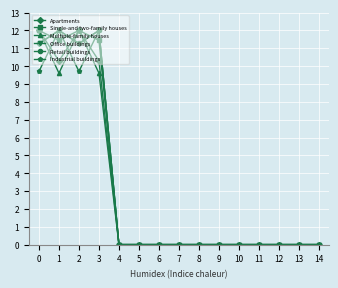

Reading left to right, list all the values displayed in this chart.

Apartments: 0=12.0	1=10.3	2=12.0	3=10.3	4=0.0	5=0.0	6=0.0	7=0.0	8=0.0	9=0.0	10=0.0	11=0.0	12=0.0	13=0.0	14=0.0
Single-and two-family houses: 0=12.0	1=11.4	2=12.0	3=11.4	4=0.0	5=0.0	6=0.0	7=0.0	8=0.0	9=0.0	10=0.0	11=0.0	12=0.0	13=0.0	14=0.0
Multiple-family houses: 0=12.0	1=9.6	2=12.0	3=9.6	4=0.0	5=0.0	6=0.0	7=0.0	8=0.0	9=0.0	10=0.0	11=0.0	12=0.0	13=0.0	14=0.0
Office buildings: 0=11.3	1=12.0	2=11.3	3=12.0	4=0.0	5=0.0	6=0.0	7=0.0	8=0.0	9=0.0	10=0.0	11=0.0	12=0.0	13=0.0	14=0.0
Retail buildings: 0=11.3	1=12.0	2=11.3	3=12.0	4=0.0	5=0.0	6=0.0	7=0.0	8=0.0	9=0.0	10=0.0	11=0.0	12=0.0	13=0.0	14=0.0
Industrial buildings: 0=9.7	1=12.0	2=9.7	3=12.0	4=0.0	5=0.0	6=0.0	7=0.0	8=0.0	9=0.0	10=0.0	11=0.0	12=0.0	13=0.0	14=0.0